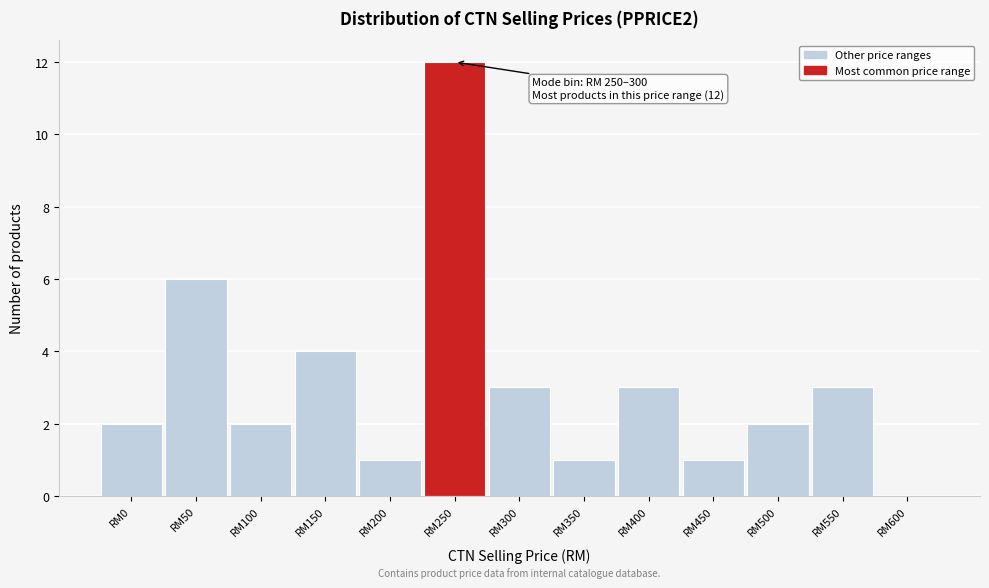

Reading right to left, transcribe all the data shown in this chart.

RM600=0	RM550=3	RM500=2	RM450=1	RM400=3	RM350=1	RM300=3	RM250=12	RM200=1	RM150=4	RM100=2	RM50=6	RM0=2